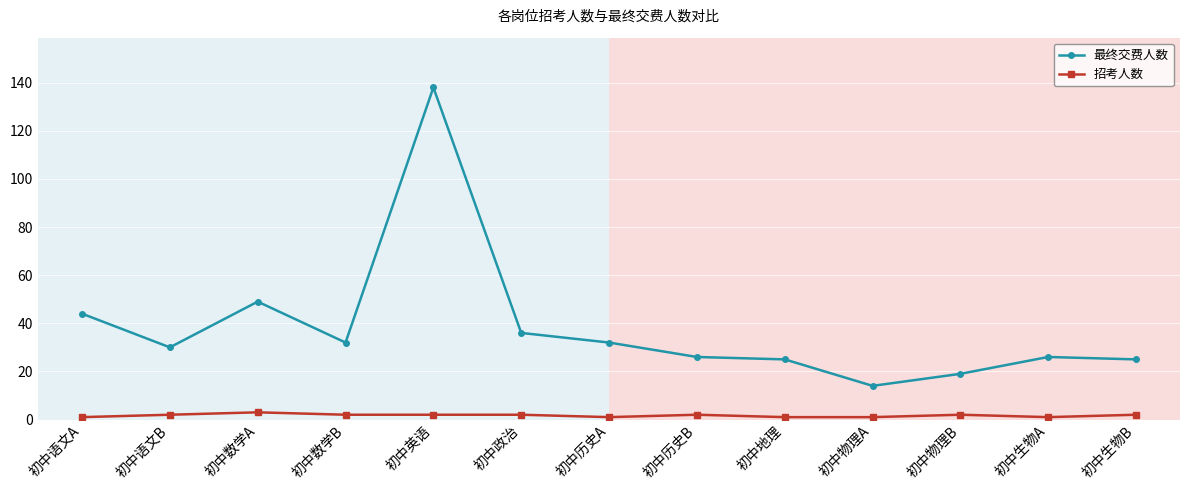

At which category does 最终交费人数 reach its first local valley?

初中语文B